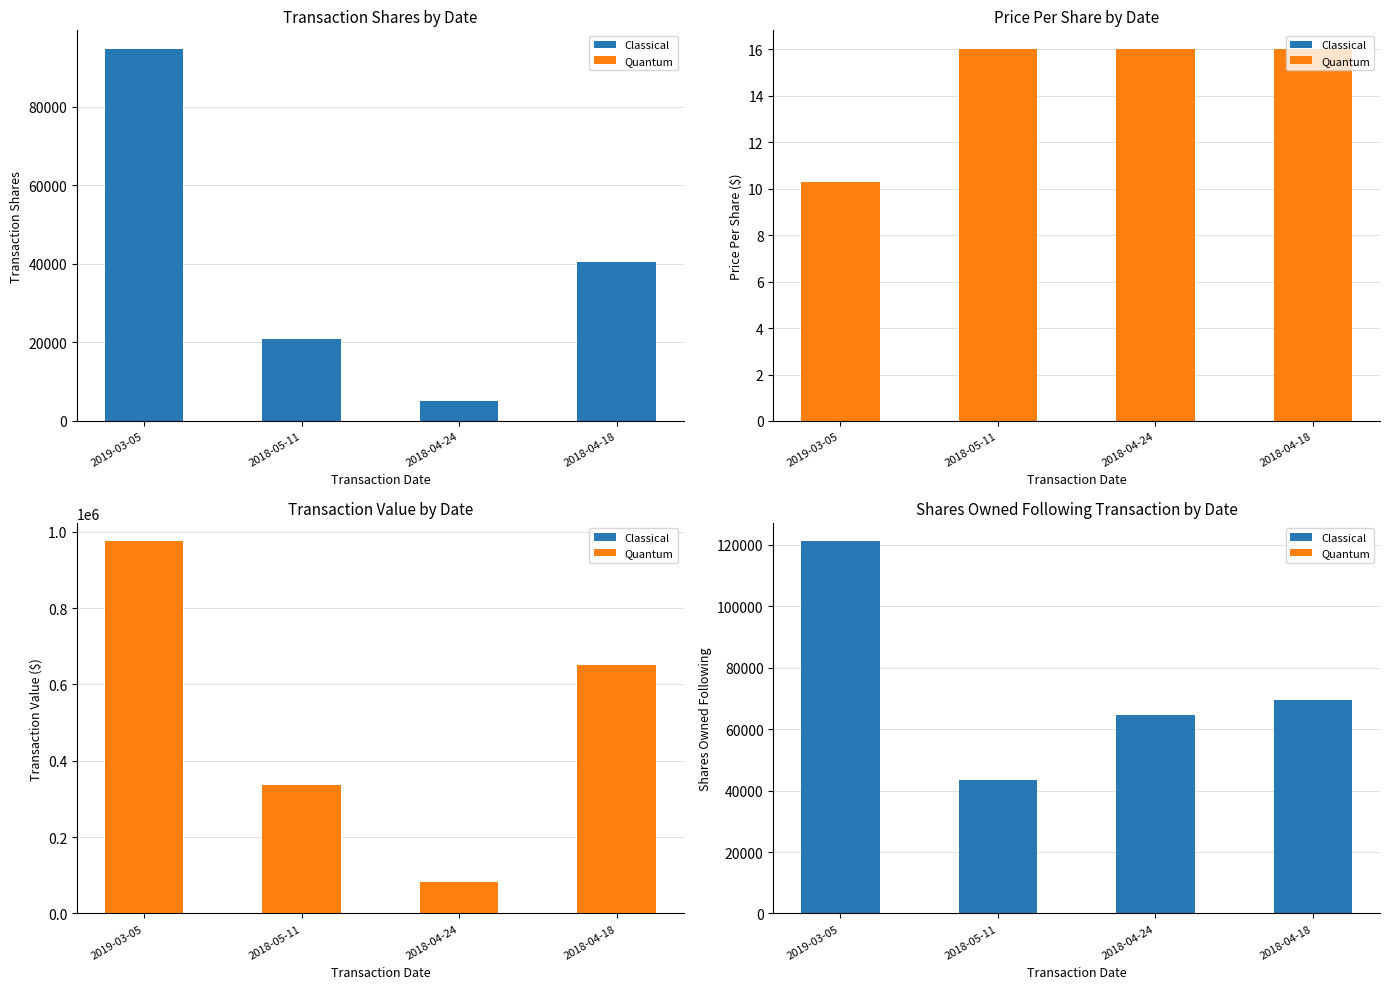

Reading right to left, transcribe all the data shown in this chart.

transactionShares: 40583.0	5120.0	20956.0	94766.0
transactionPricePerShare: 16.0	16.0	16.0	10.3
transactionValue: 649761.0	81978.0	335784.0	974608.0
sharesOwnedFollowingTransaction: 69630.0	64510.0	43554.0	121108.0